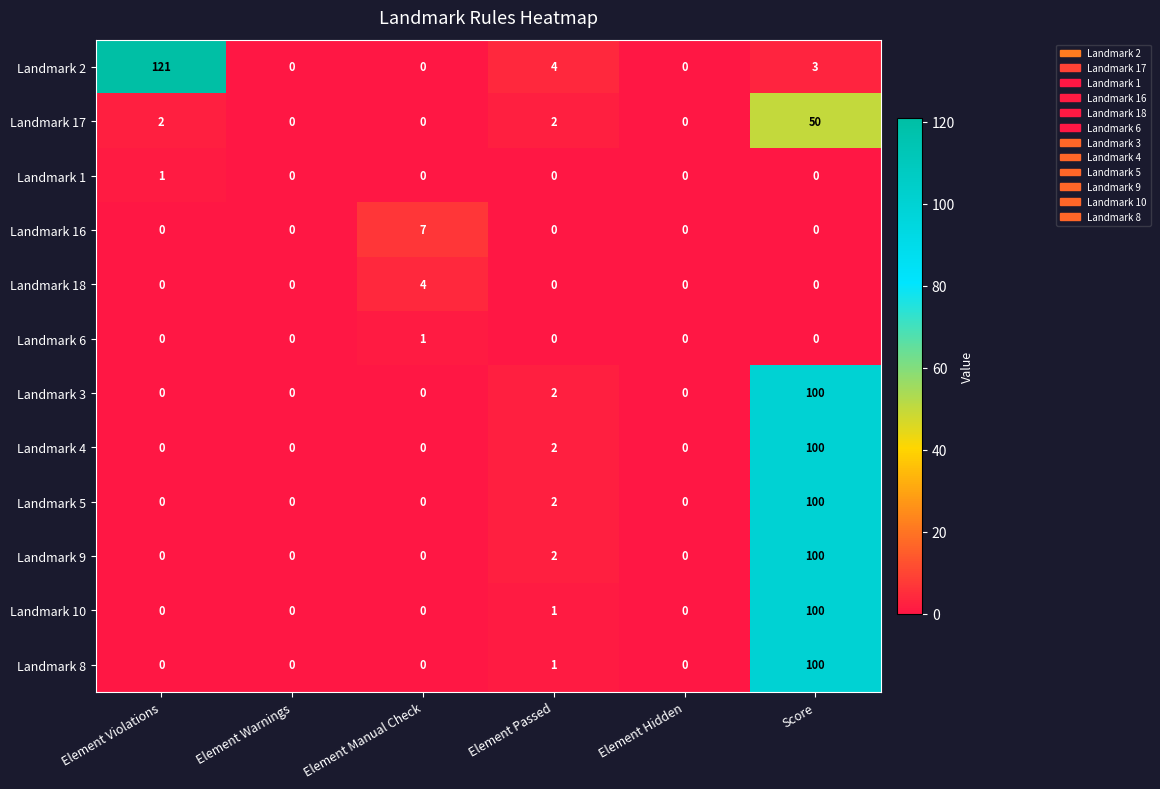

What is the spread (max minus min) of values at Element Manual Check?

7